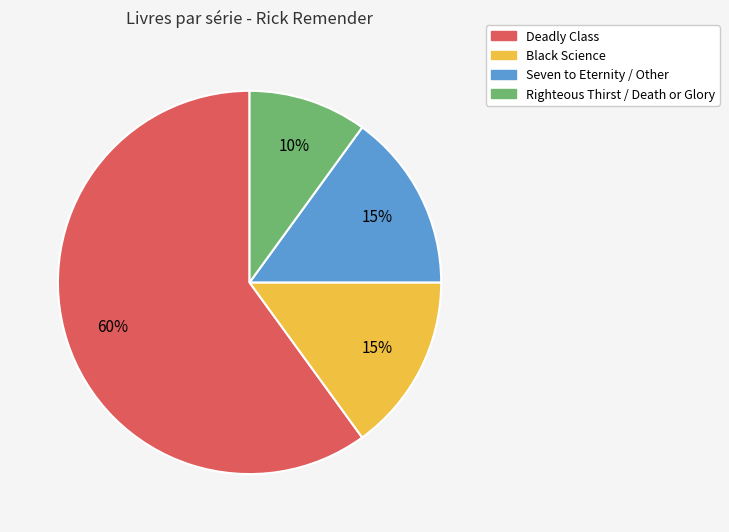

Which slice is the largest?

Deadly Class